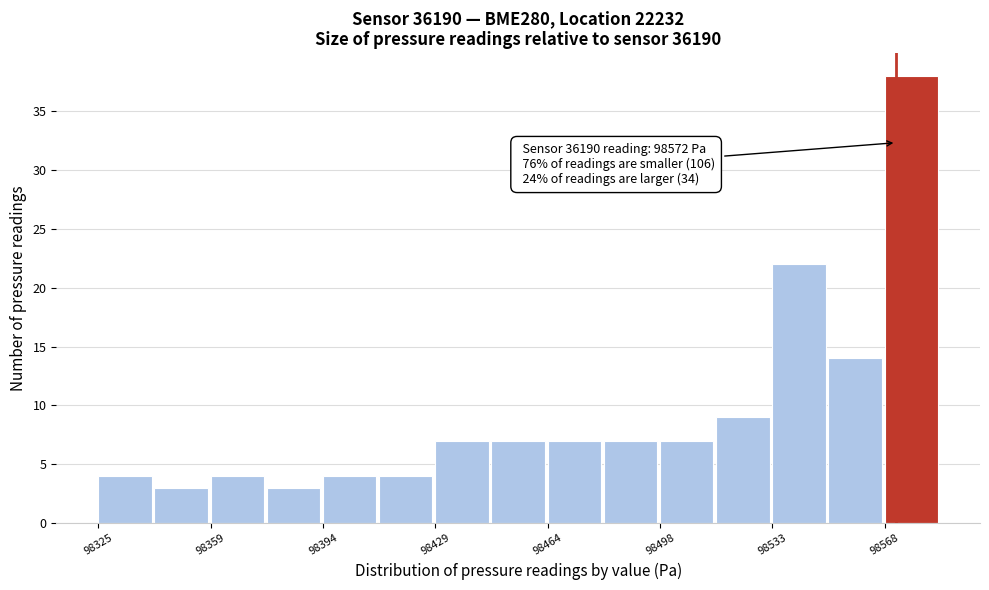

Around what value on the x-axis is the tallest bar? Give the approximate position of its centre, as read against the axis.

98575